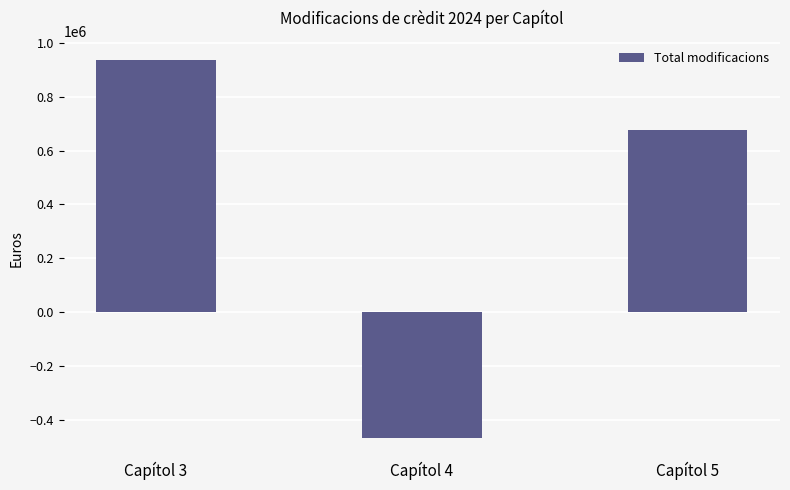

Rank the categories by value from highest to lowest.

Capítol 3, Capítol 5, Capítol 4